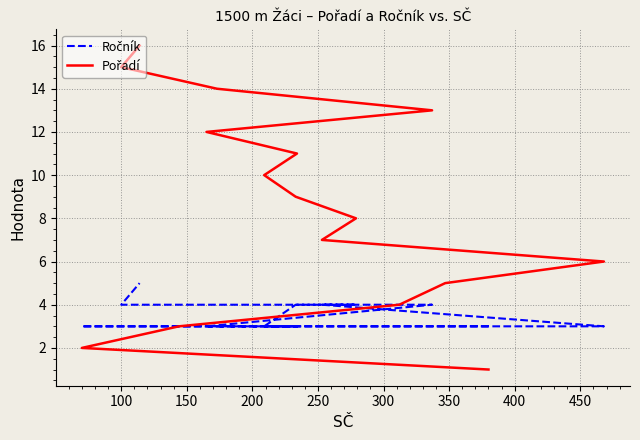

Which series has the largest range (max minus min)?

Pořadí